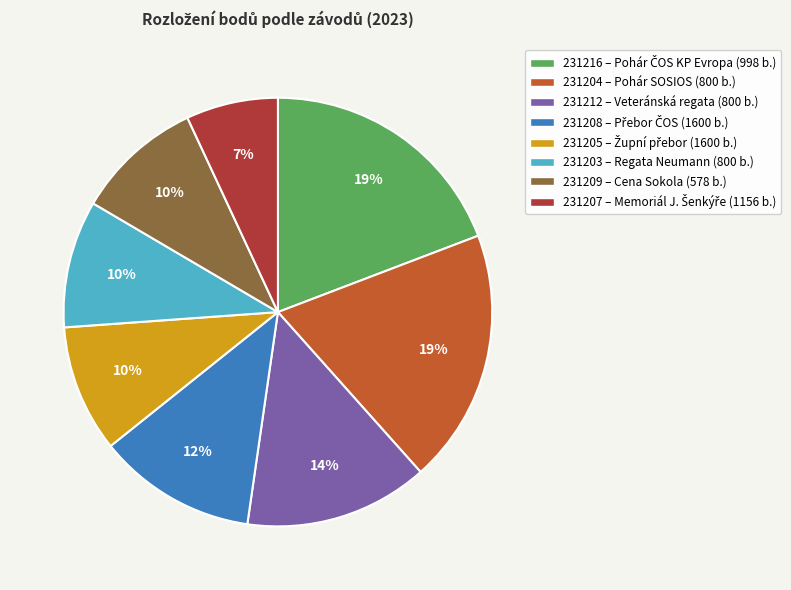

To the nearest percent, what is the difference between the largest and smallest slice percentages?

12%